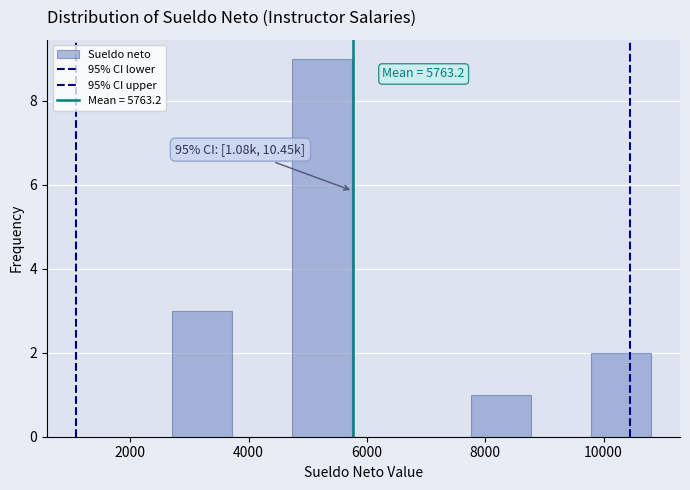

Over which range of the x-axis is the bar tallest?

4800 to 5800